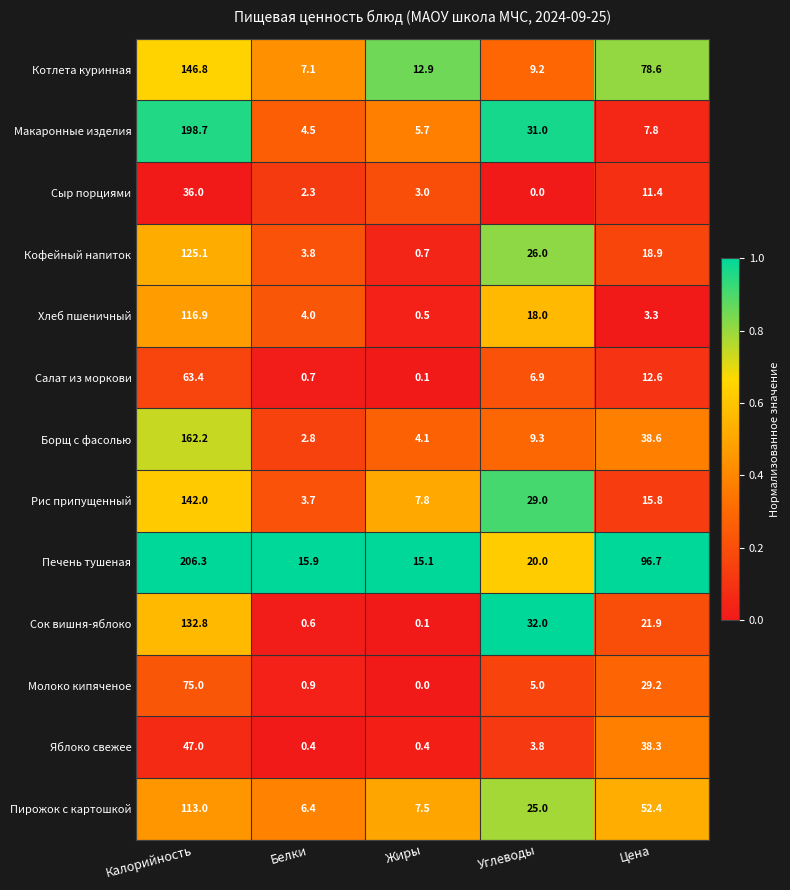

Is it true that Котлета куринная equals 12.9 at Жиры?

True